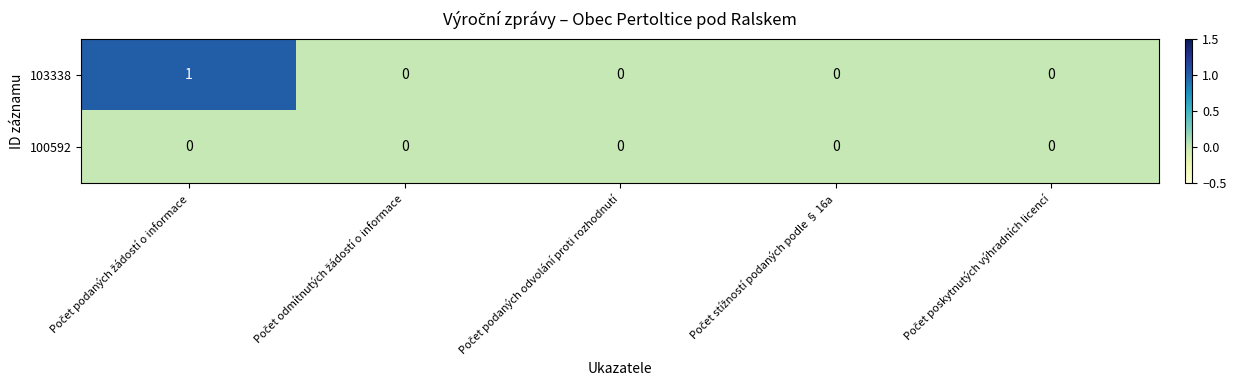

Reading left to right, transcribe all the data shown in this chart.

103338: 1	0	0	0	0
100592: 0	0	0	0	0